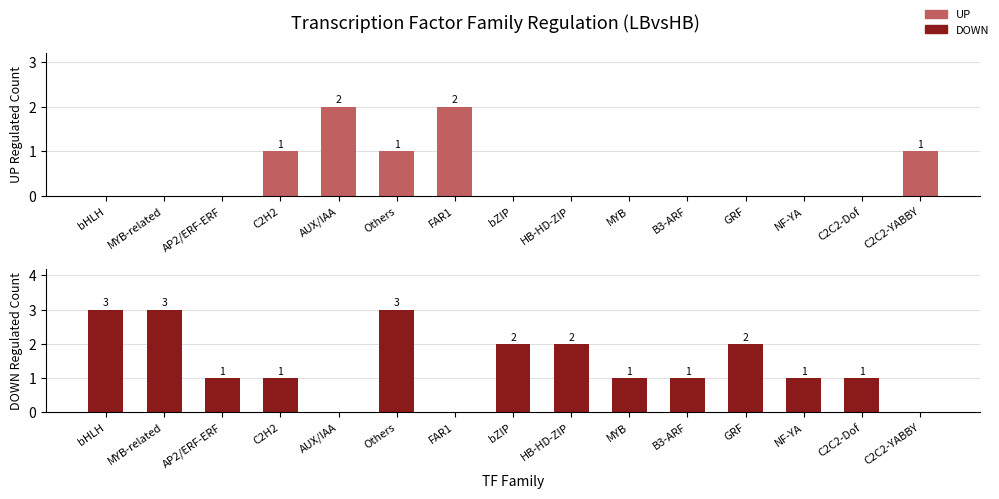

List the series in order of their peak value, highest first.

DOWN, UP